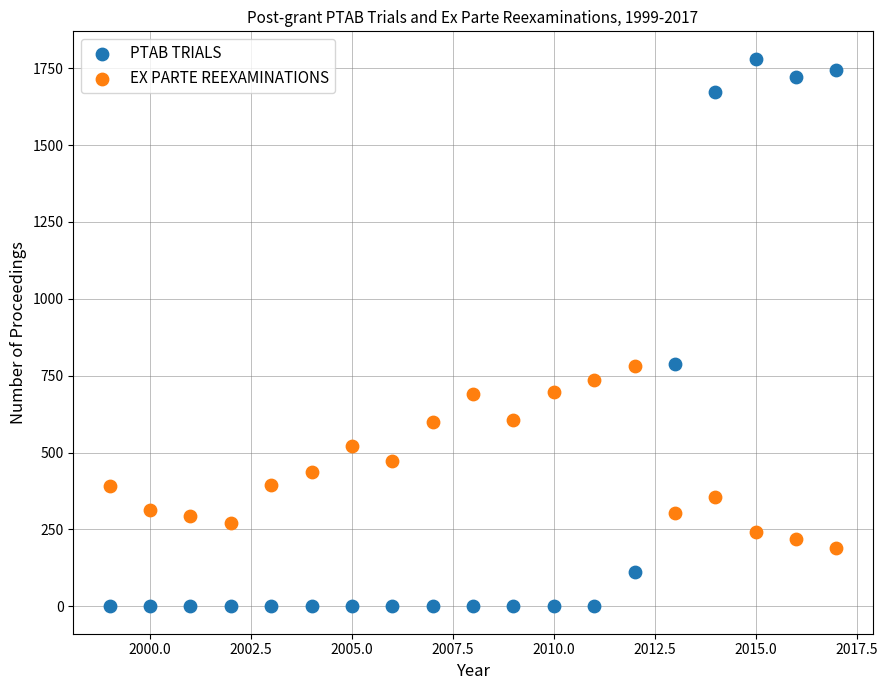

Which series contains the highest Y value?

PTAB TRIALS